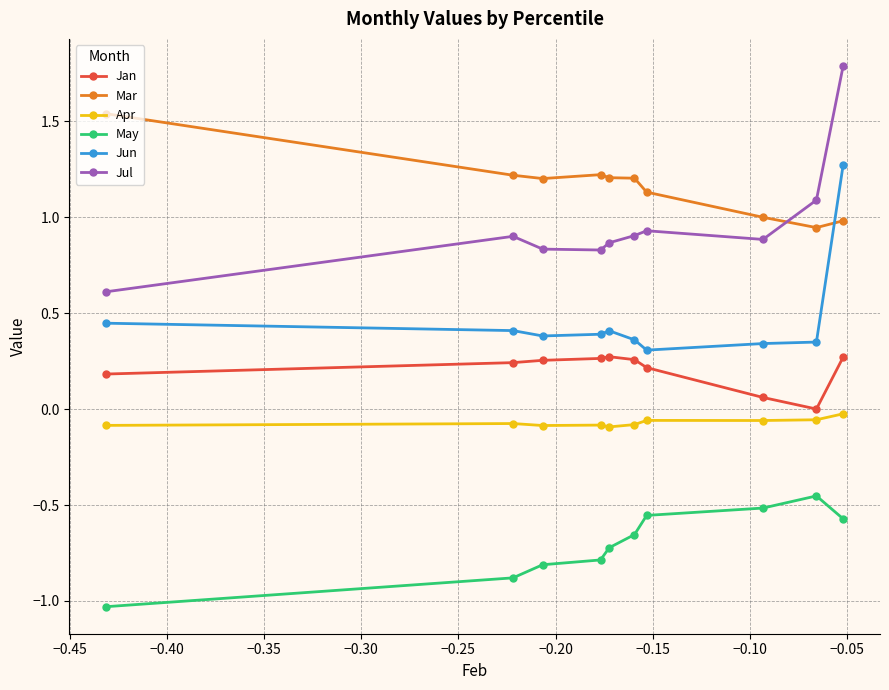

Which series has the largest range (max minus min)?

Jul